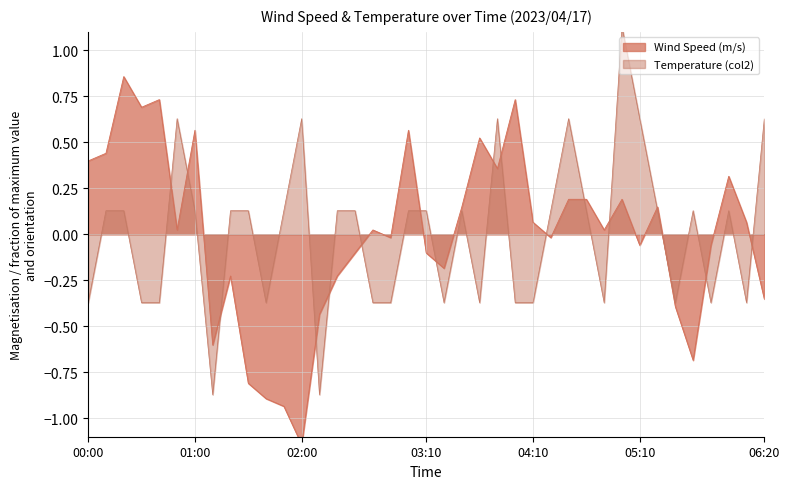

At which label does Wind Speed (m/s) reach its minimum?

02:00